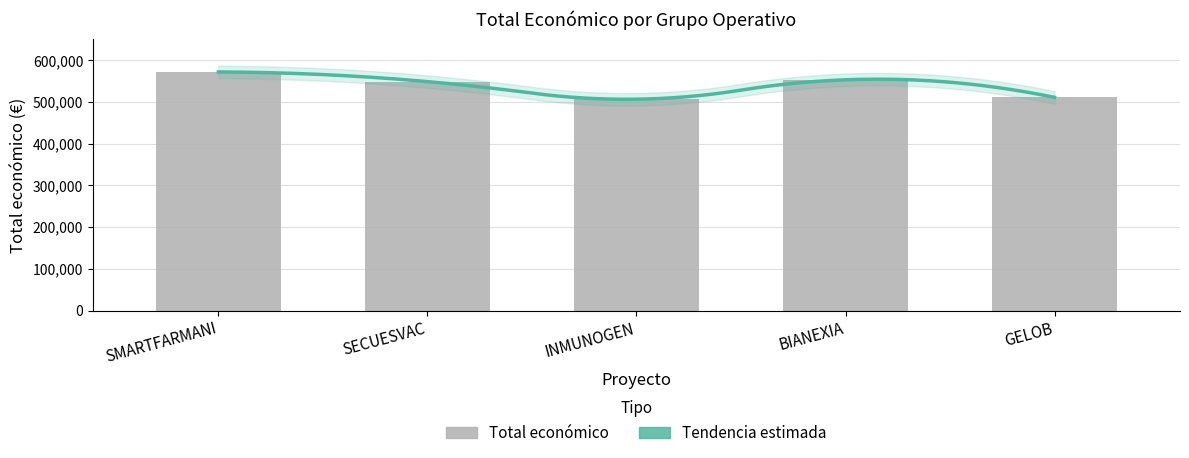

True or false: the data shows 511047 at GELOB.

True